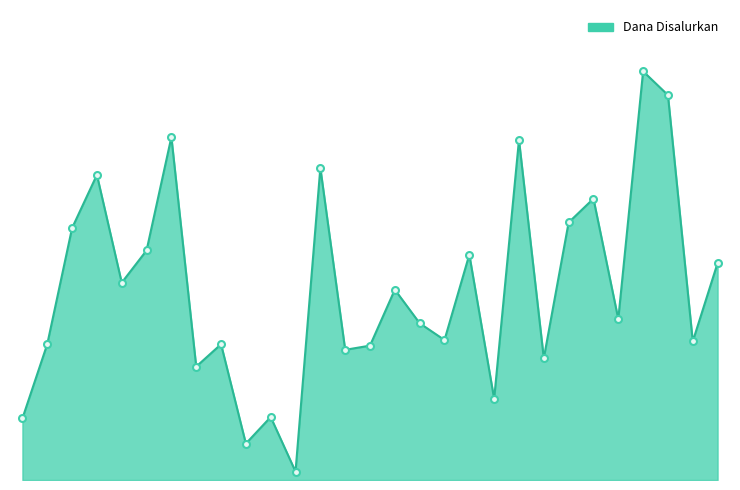

True or false: the data has more than 1 interior local peaks.

True